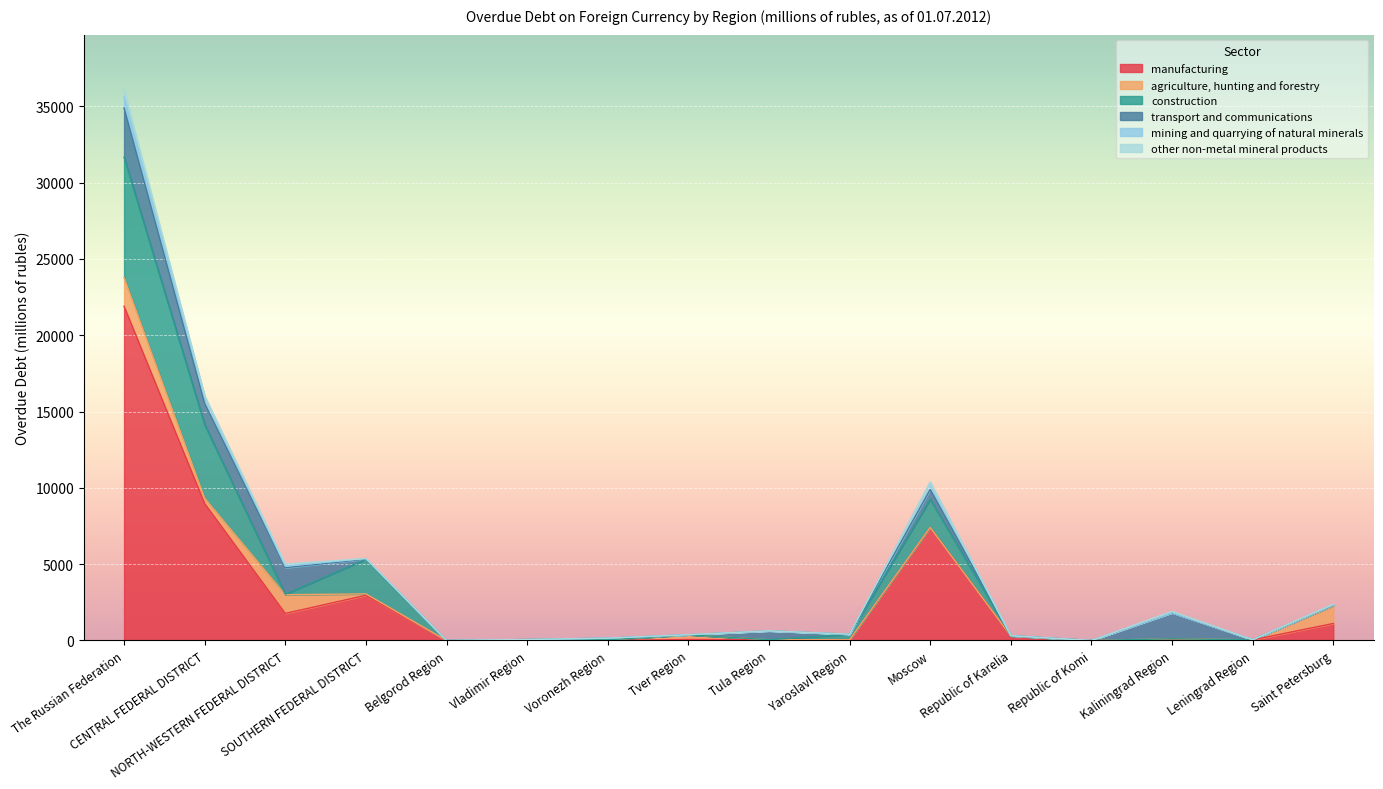

What is the highest value of the agriculture, hunting and forestry series?

1887